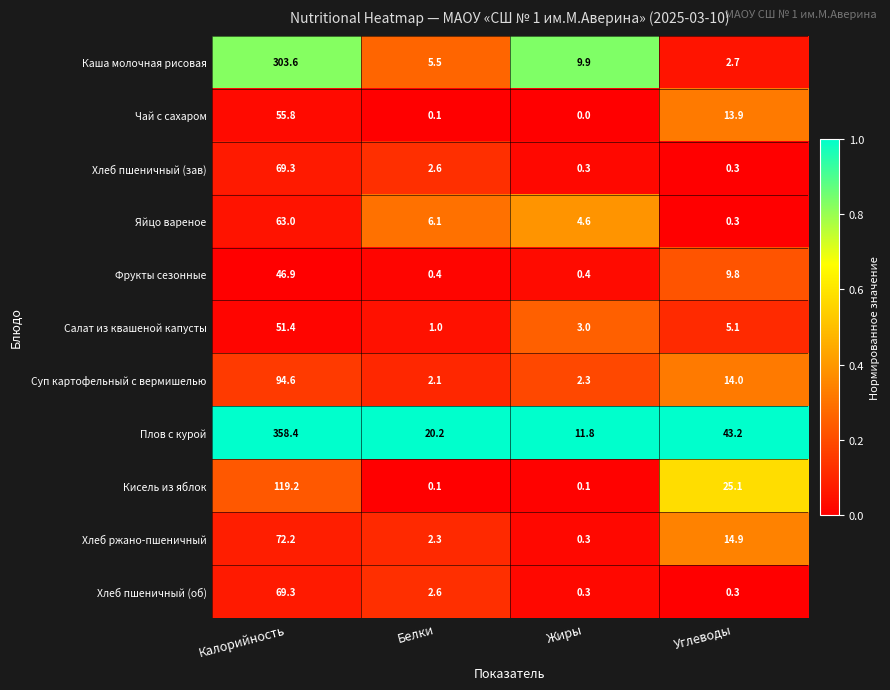

At which category does the chart reach its peak across all series?

Калорийность